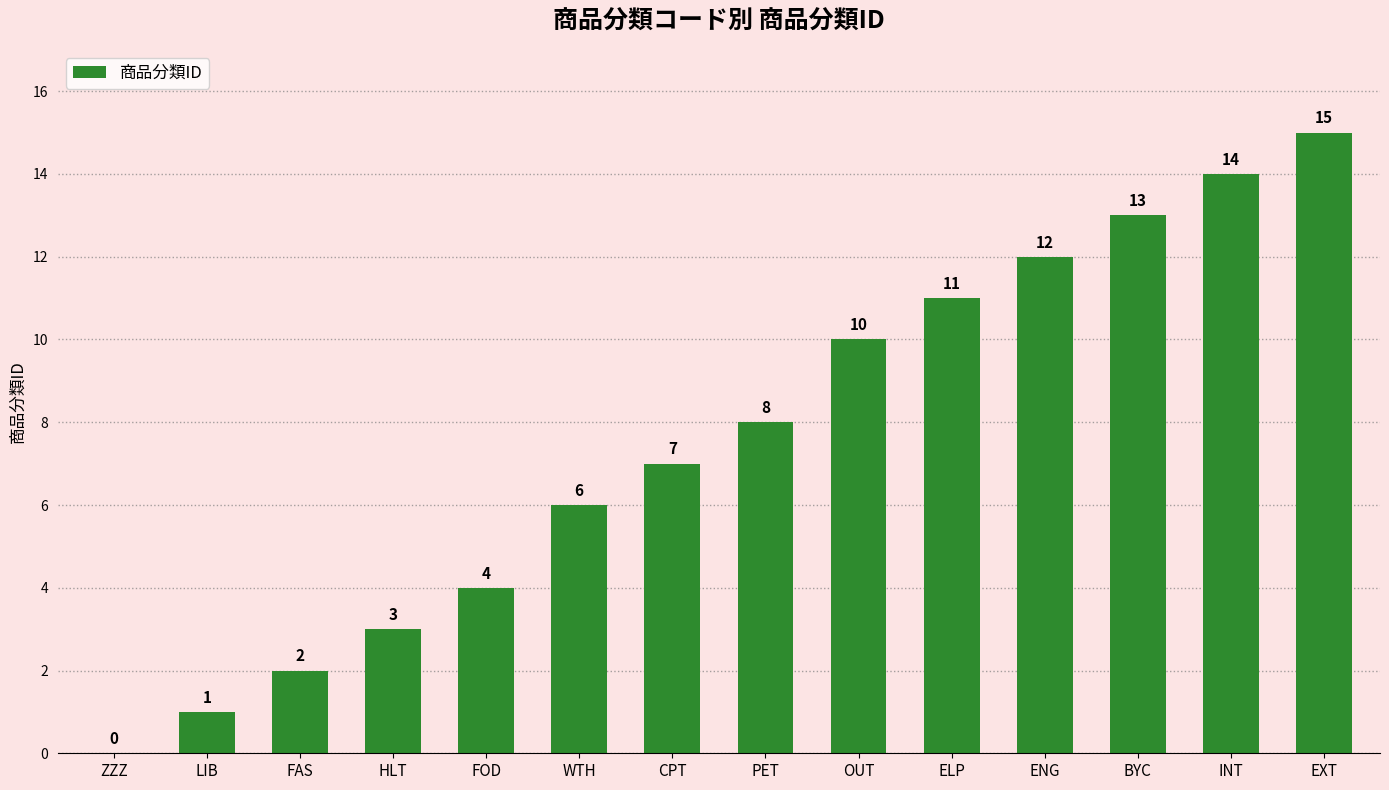

Where is the data nearest to the value 7?

CPT